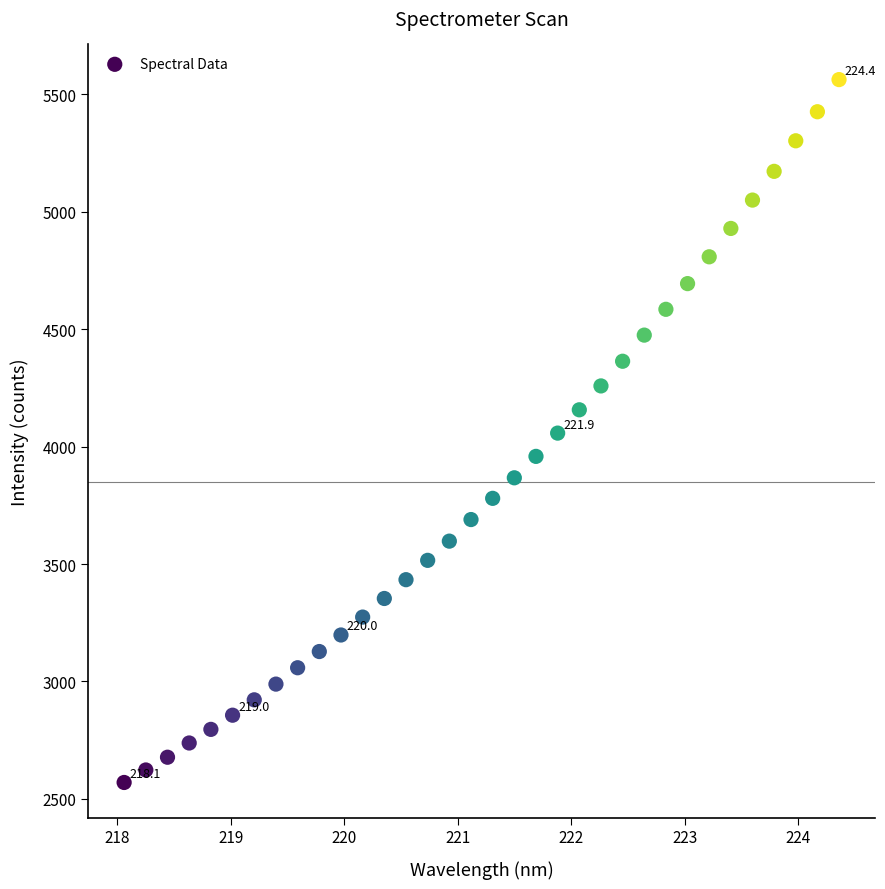

What is the range of Y values (max minus min)?

2992.3